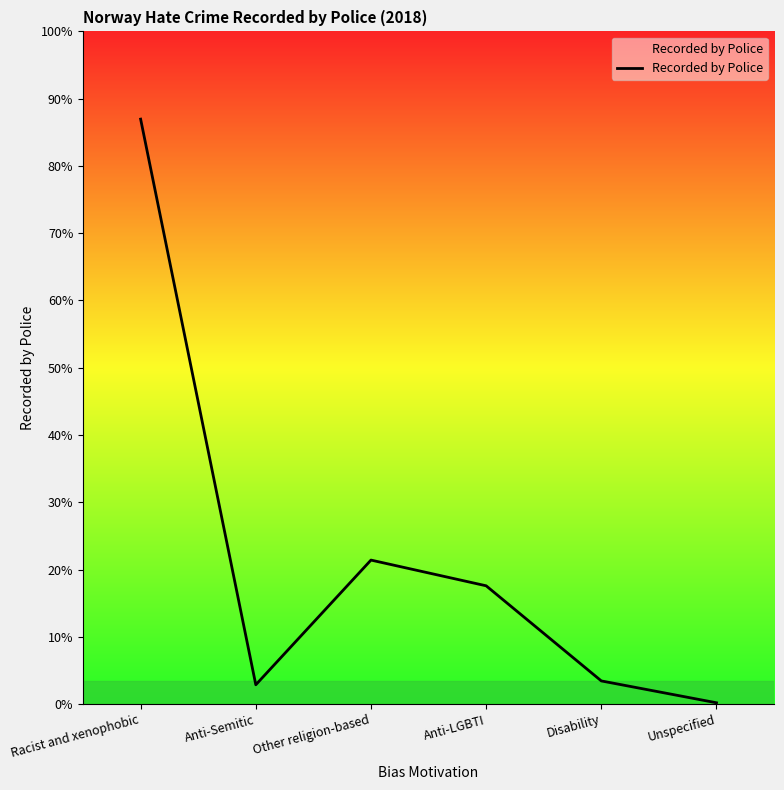

How many interior local peaks (higher than both neighbors) does the data have?

1